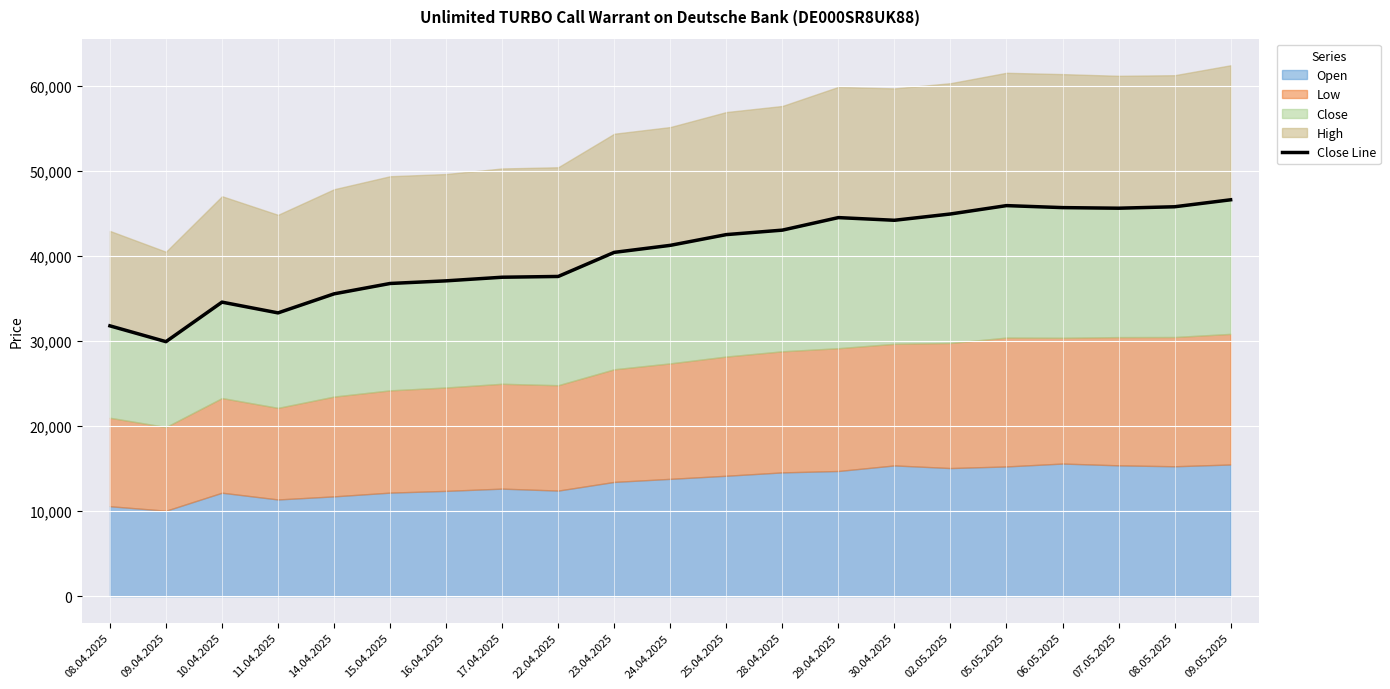

What is the average value?

40238